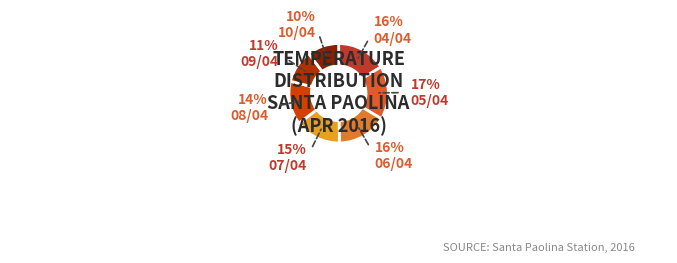

To the nearest percent, what is the average slice percentage?

14%